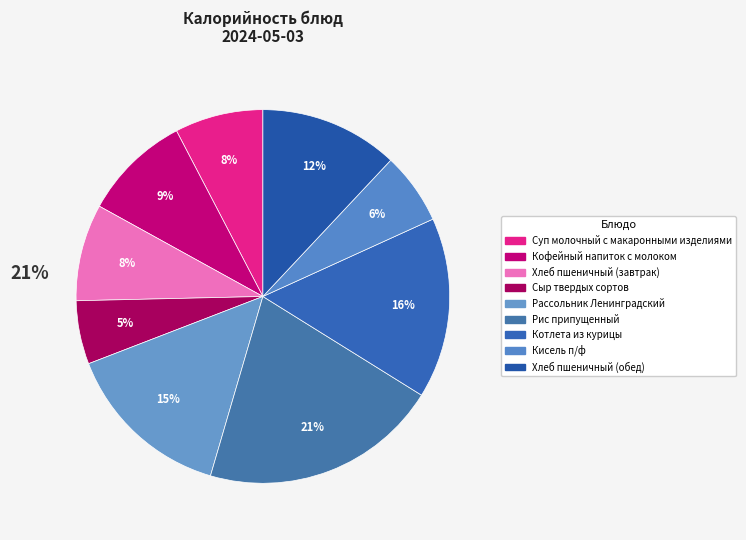

Count the number of slices in the pie.

9